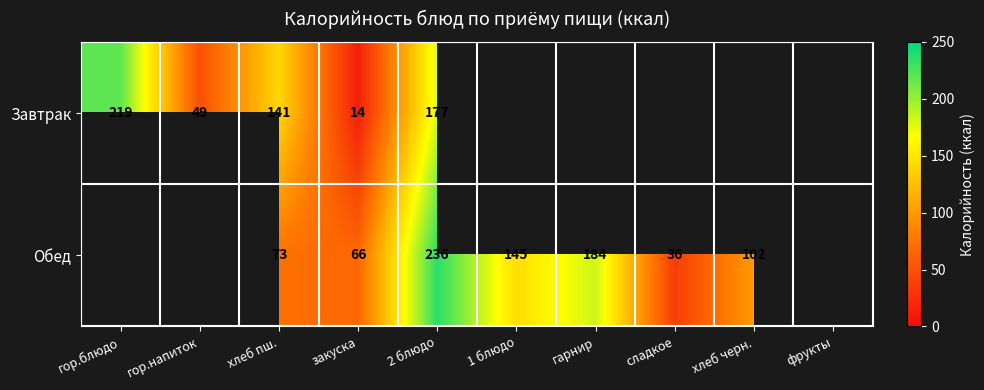

The Обед series shows 36 at сладкое. True or false?

True